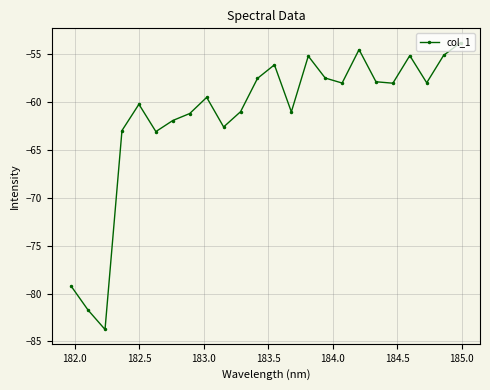

What is the maximum value shown in the chart?

-53.8